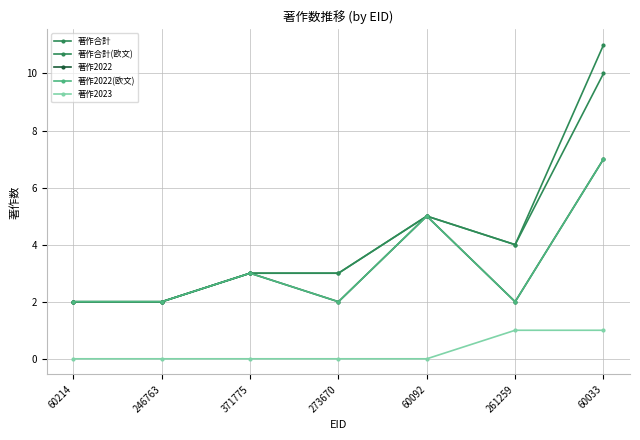

Is this an area chart (filled region under the line)?

No